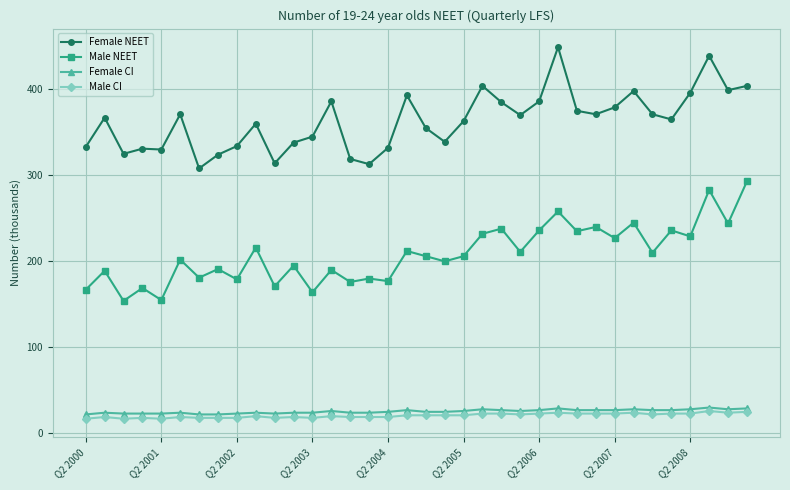

Is this an area chart (filled region under the line)?

No